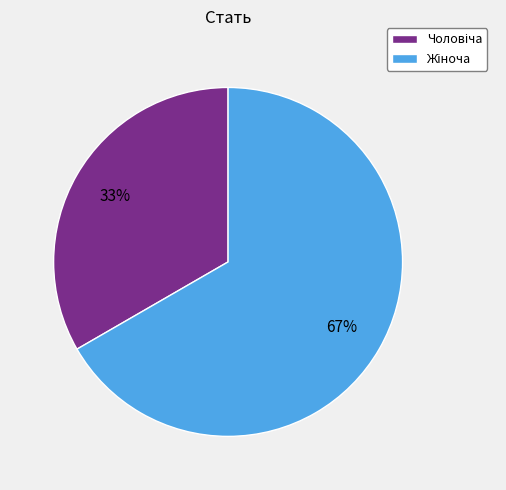

Does any single category account for the majority?

Yes